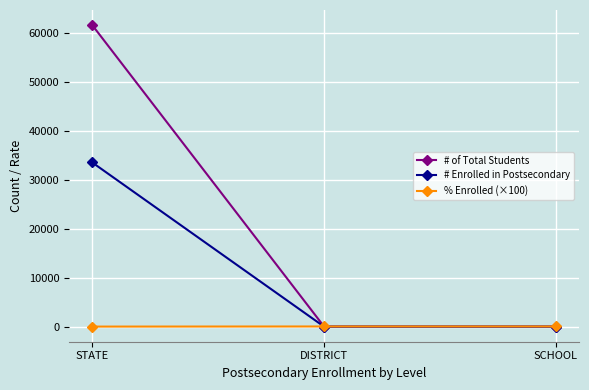

What is the label of the 3rd point from the left?

SCHOOL